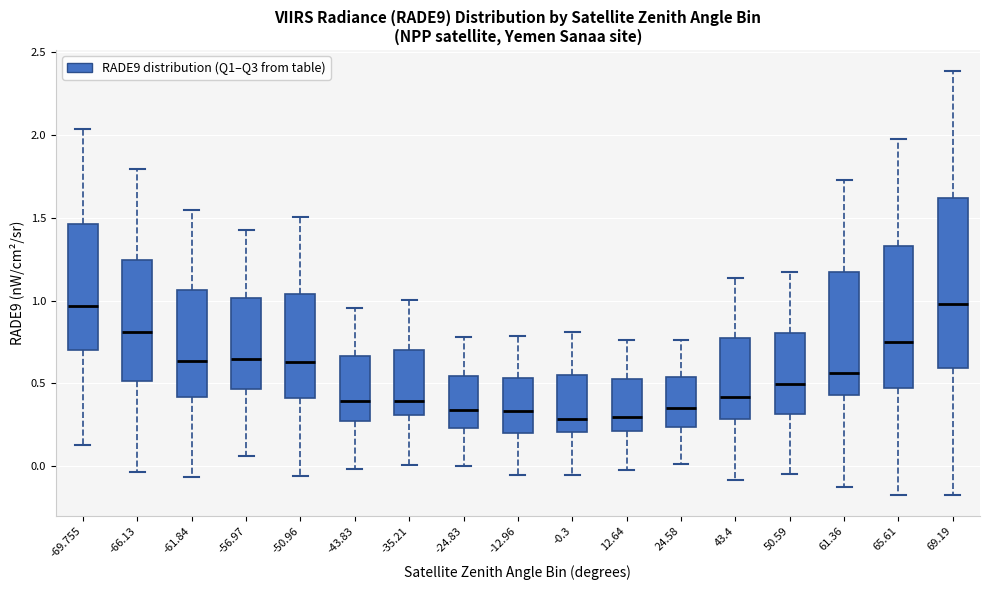

Comparing the boxes themselves (not the whiskers), which one is the tallest?

69.19